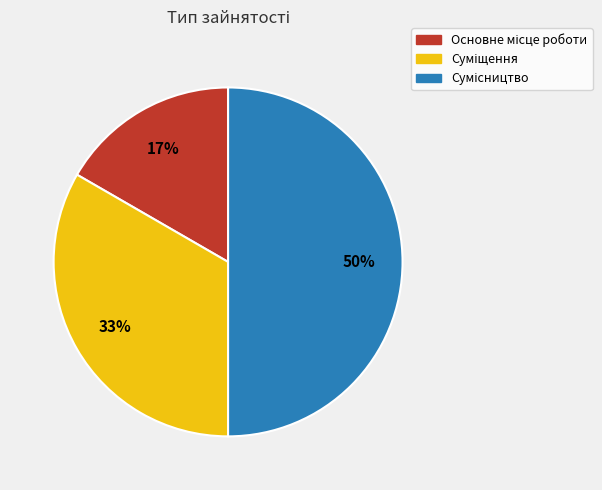

To the nearest percent, what is the difference between the largest and smallest slice percentages?

33%